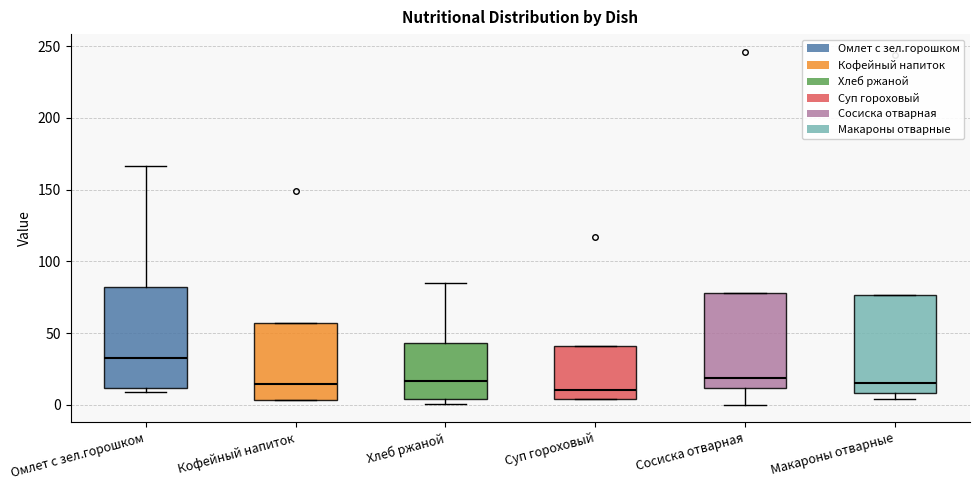

Reading left to right, transcribe this box plot: for each box, give where its median line is, the range the box spans, and where its two whiskers end, as read against the y-axis. The values are not printed on the chart, so give them approximately, as read against the axis.

Омлет с зел.горошком: median 35, box 10 to 80, whiskers 10 (just below the box's lower edge) to 165
Кофейный напиток: median 15, box 5 to 55, whiskers 5 to 55
Хлеб ржаной: median 15, box 5 to 45, whiskers 0 to 85
Суп гороховый: median 10, box 5 to 40, whiskers 5 to 40
Сосиска отварная: median 20, box 10 to 80, whiskers 0 to 80
Макароны отварные: median 15, box 10 to 75, whiskers 5 to 75